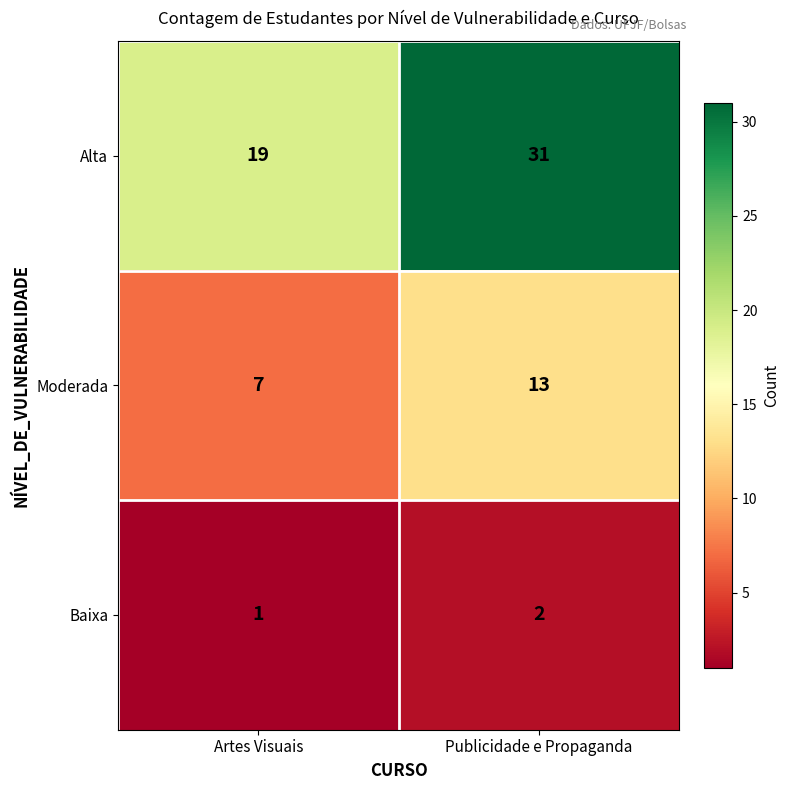

What is the spread (max minus min) of values at Artes Visuais?

18